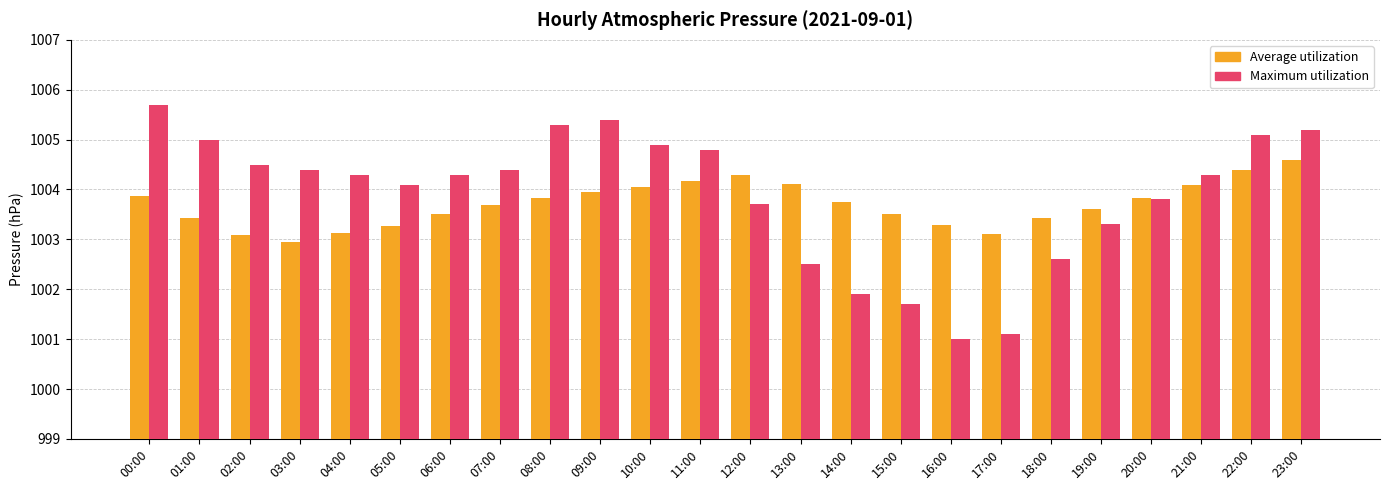

Rank the series by their maximum value, from lowest to highest.

Average utilization, Maximum utilization